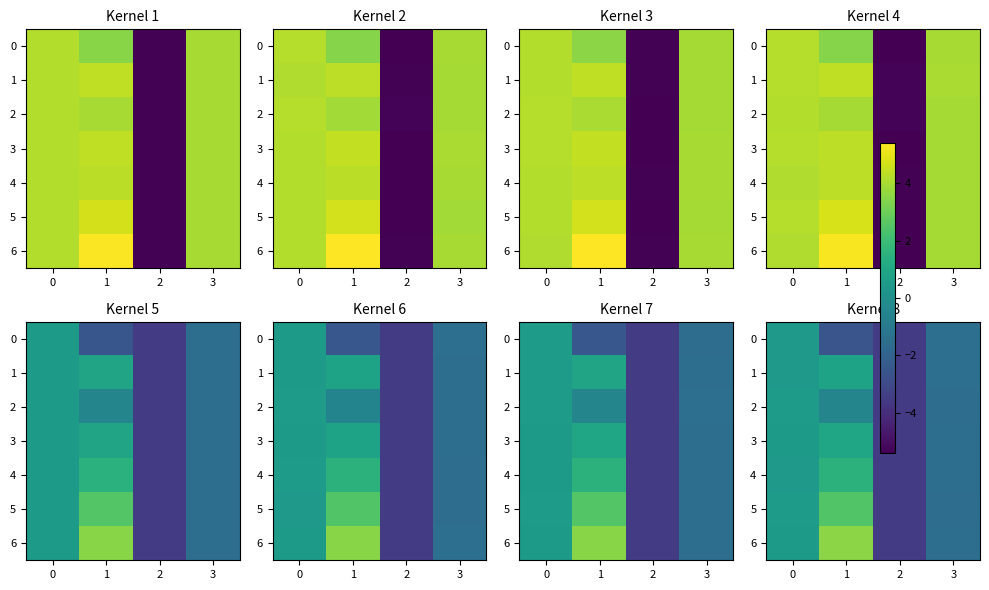

The value of row_4 at 1 is -2.0. True or false?

False